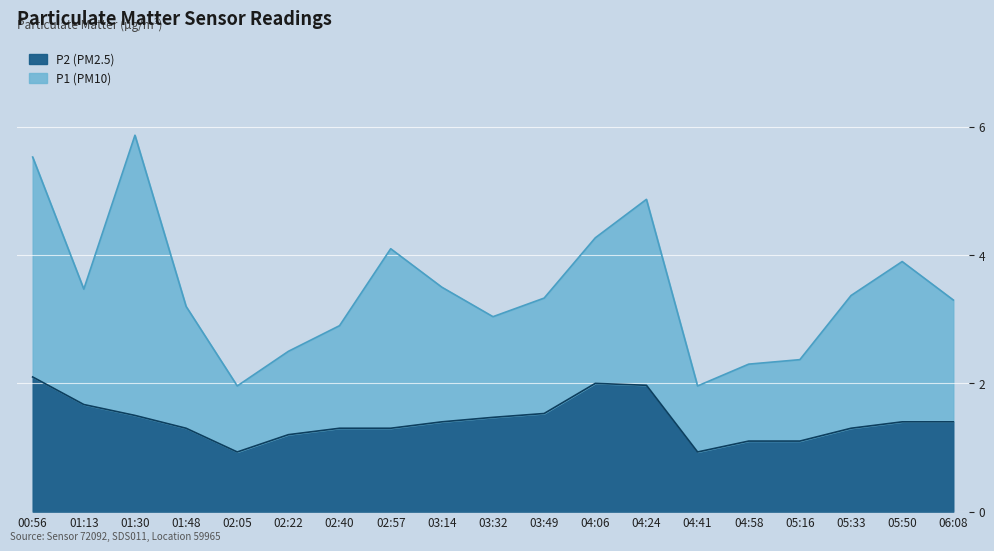

How many data points are less than 1?

2